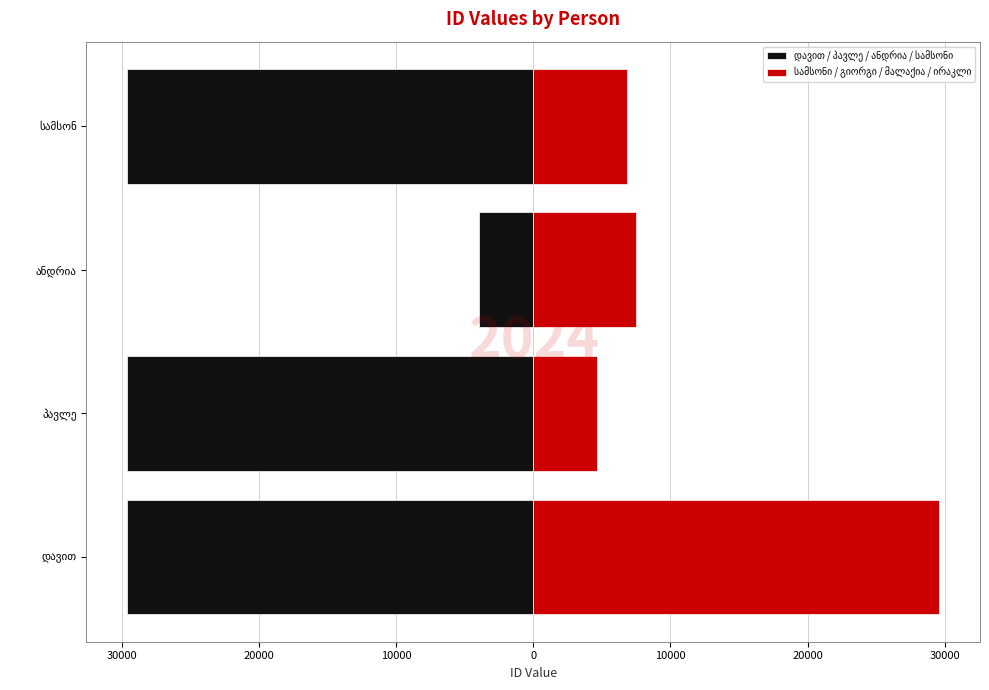

What is the value of the დავით / პავლე / ანდრია / სამსონი bar at the 1st from the left?

-29610